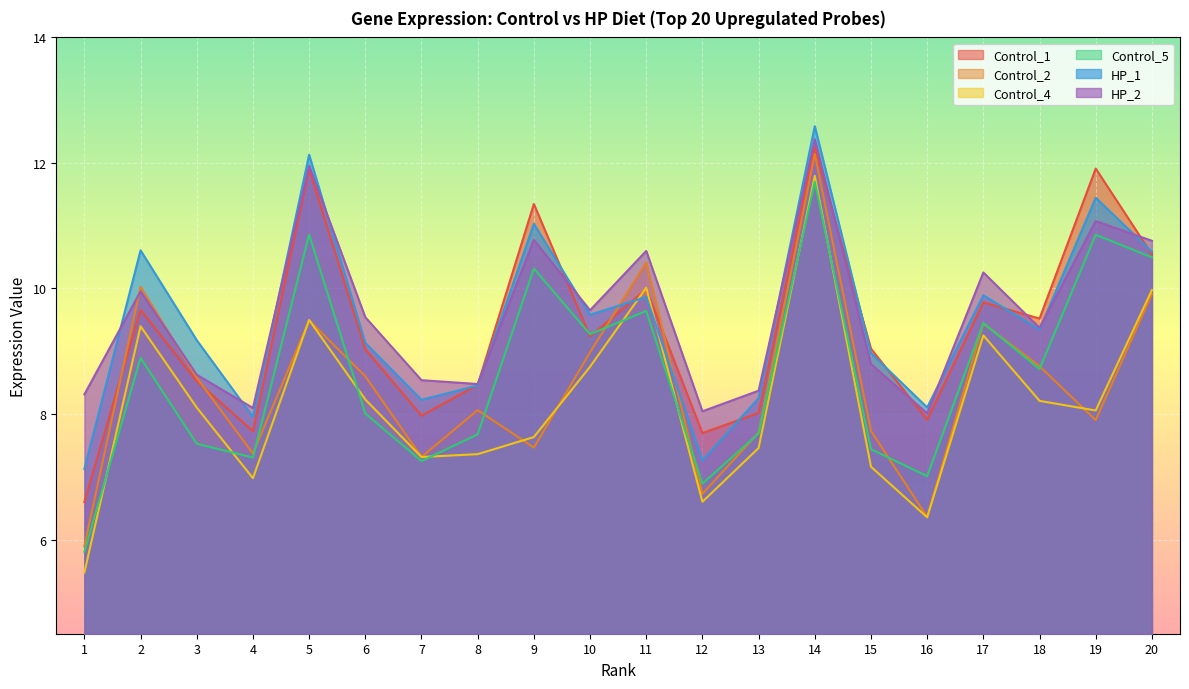

Reading right to left, list all the values displayed in this chart.

Control_1: 10.5	11.9	9.5	9.8	7.9	9.0	12.2	8.0	7.7	10.0	9.2	11.3	8.5	8.0	9.0	11.9	7.7	8.5	9.7	6.6
Control_2: 9.9	7.9	8.8	9.4	6.4	7.7	12.1	7.7	6.7	10.4	9.0	7.5	8.1	7.3	8.6	9.5	7.4	8.6	10.0	5.9
Control_4: 10.0	8.1	8.2	9.3	6.4	7.2	11.8	7.5	6.6	10.0	8.8	7.6	7.4	7.3	8.2	9.5	7.0	8.1	9.4	5.5
Control_5: 10.5	10.9	8.7	9.4	7.0	7.4	11.7	7.7	6.9	9.6	9.3	10.3	7.7	7.3	8.0	10.9	7.3	7.5	8.9	5.8
HP_1: 10.6	11.4	9.3	9.9	8.1	9.0	12.6	8.3	7.3	9.9	9.6	11.0	8.5	8.2	9.1	12.1	8.0	9.2	10.6	7.1
HP_2: 10.8	11.1	9.4	10.3	8.0	8.8	12.4	8.4	8.0	10.6	9.7	10.8	8.5	8.5	9.5	12.0	8.1	8.6	10.0	8.3